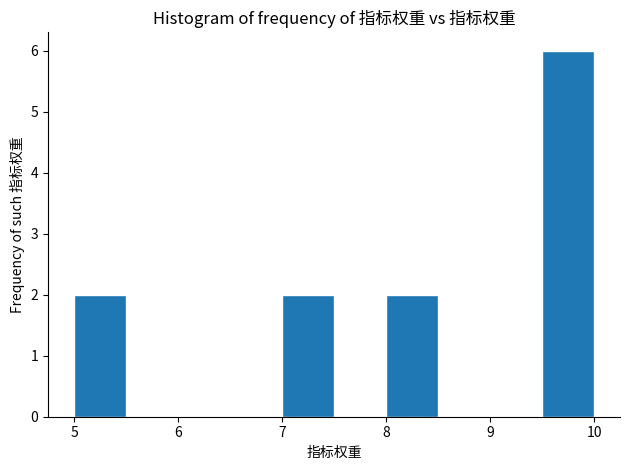

What is the height of the bar covering 9.5 to 10.0 on the x-axis? The values are not printed on the chart, so give them approximately, as read against the axis.

6